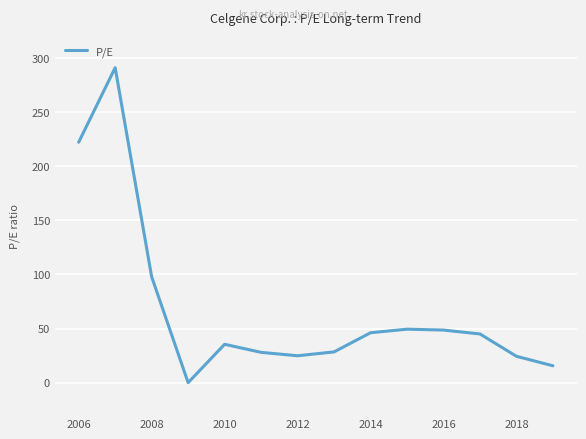

What is the difference between the maximum and minimum values?

291.1